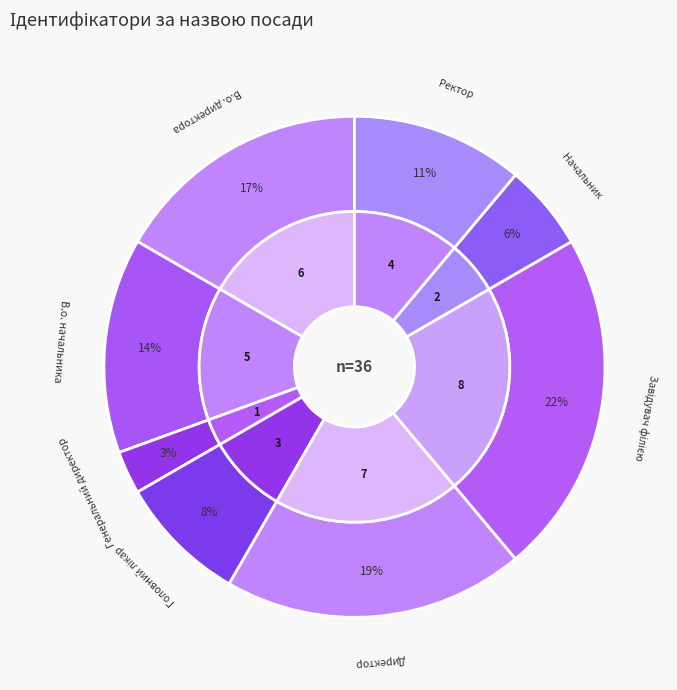

To the nearest percent, what portion does Головний лікар represent?

8%